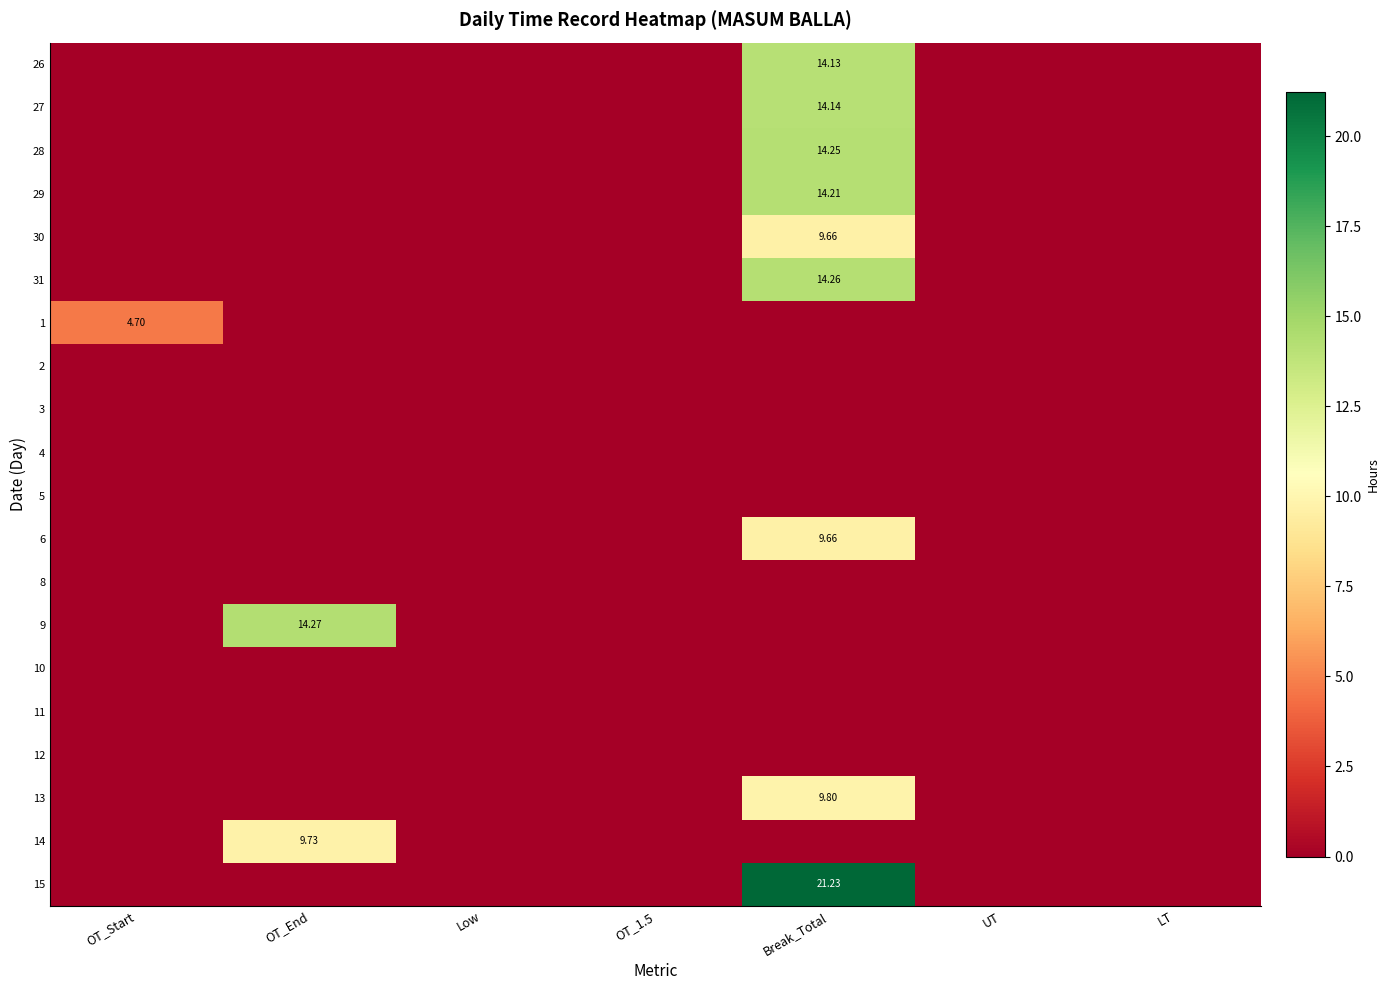

At how many categories does at least one series exceed 0?

3